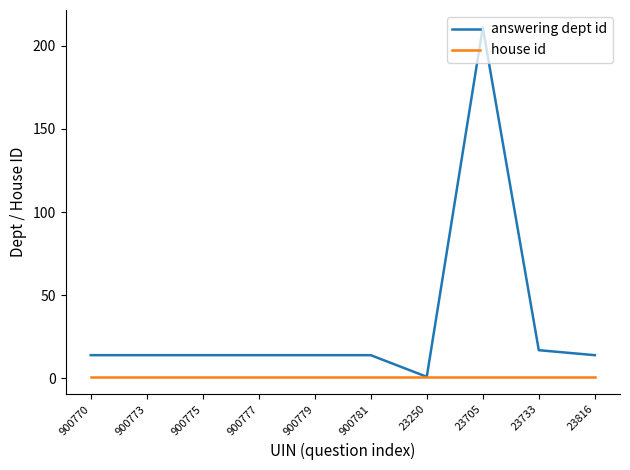

The answering dept id series shows 24 at 23816. True or false?

False